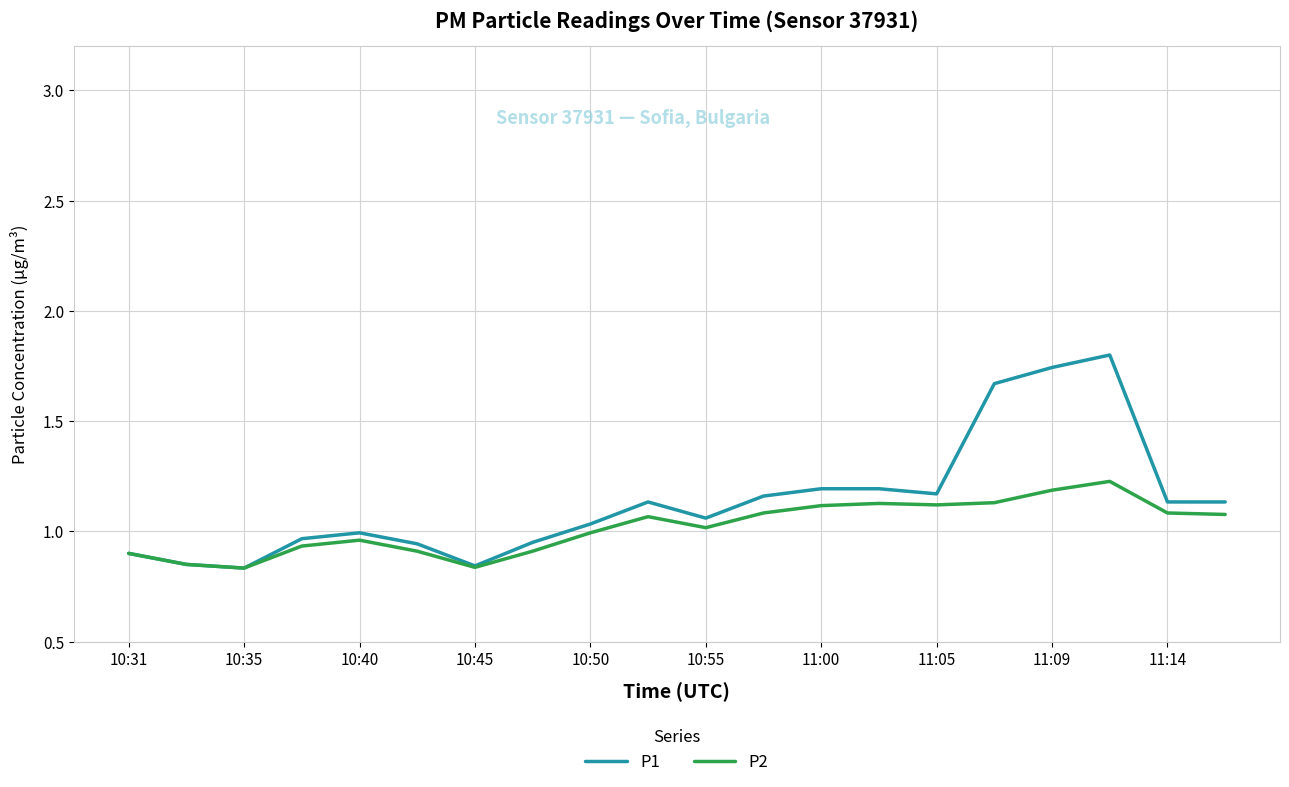

Rank the series by their maximum value, from highest to lowest.

P1, P2